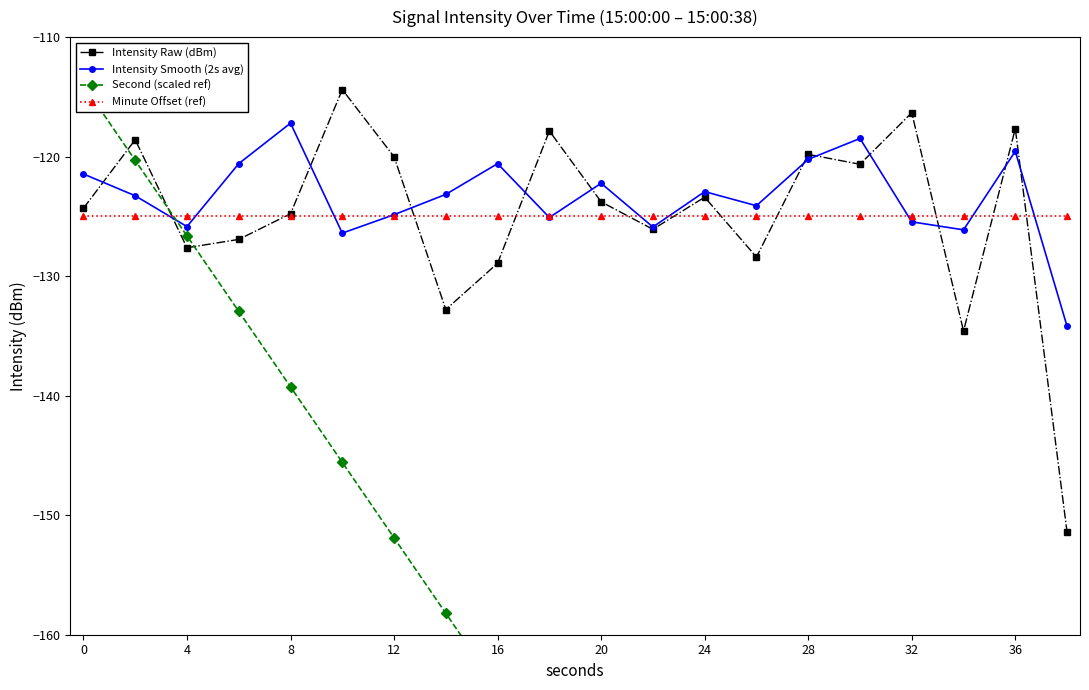

Reading left to right, what are all the values shown in this chart?

Intensity Raw (dBm): -124.3	-118.6	-127.6	-126.9	-124.8	-114.4	-120.0	-132.8	-128.9	-117.9	-123.8	-126.1	-123.4	-128.4	-119.8	-120.6	-116.3	-134.6	-117.7	-151.4
Intensity Smooth (2s avg): -121.5	-123.3	-125.9	-120.6	-117.2	-126.4	-124.9	-123.2	-120.6	-125.1	-122.2	-125.9	-122.9	-124.1	-120.2	-118.5	-125.5	-126.1	-119.6	-134.2
Second (scaled ref): -114.0	-120.3	-126.6	-132.9	-139.3	-145.6	-151.9	-158.2	-164.5	-170.8	-177.2	-183.5	-189.8	-196.1	-202.4	-208.7	-215.1	-221.4	-227.7	-234.0
Minute Offset (ref): -125.0	-125.0	-125.0	-125.0	-125.0	-125.0	-125.0	-125.0	-125.0	-125.0	-125.0	-125.0	-125.0	-125.0	-125.0	-125.0	-125.0	-125.0	-125.0	-125.0